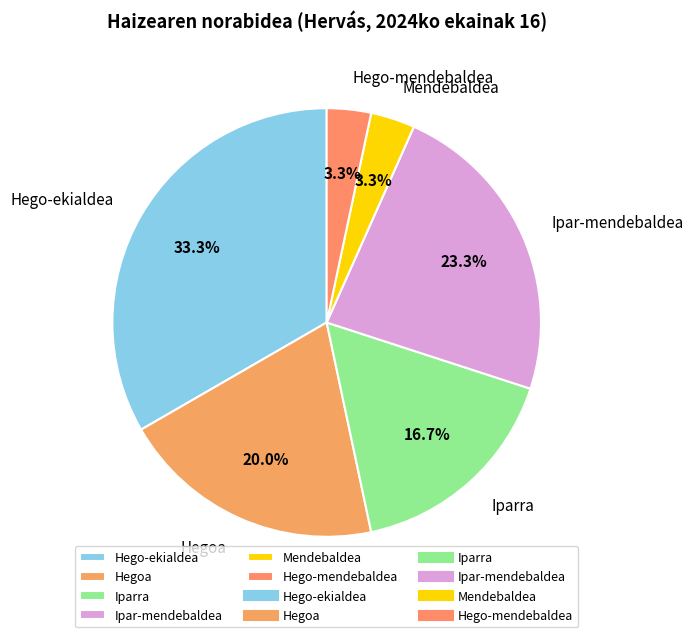

Combined, do Mendebaldea and Iparra account for over 50%?

No